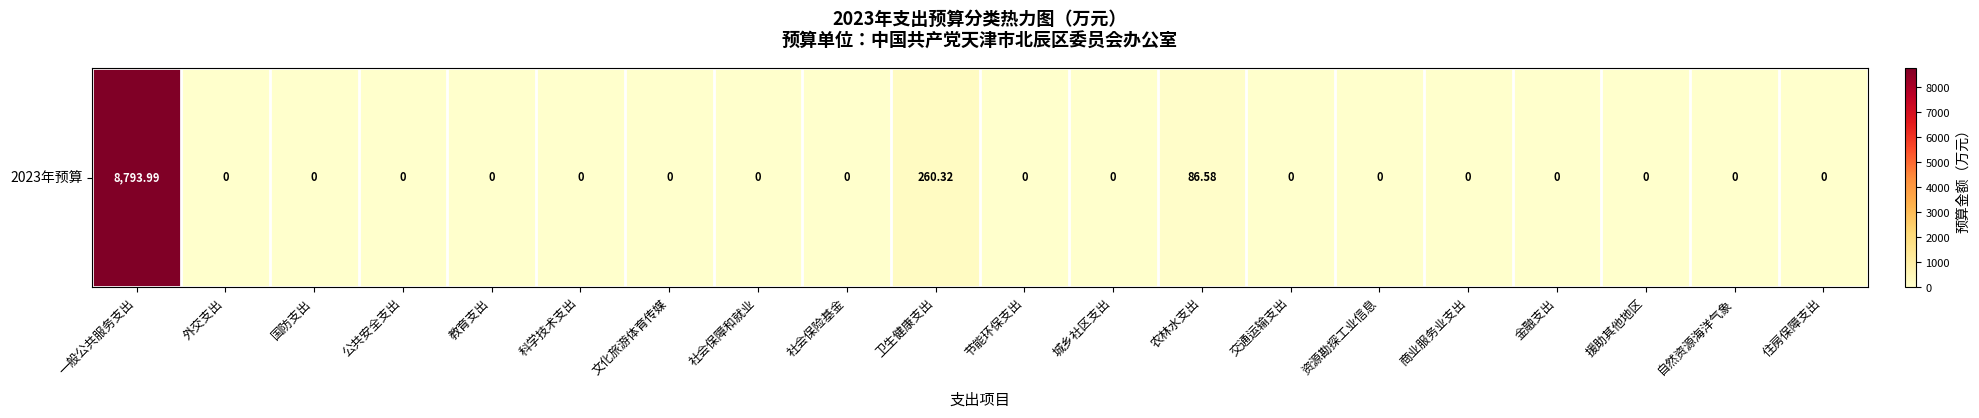

Which category has the highest value across all series?

一般公共服务支出